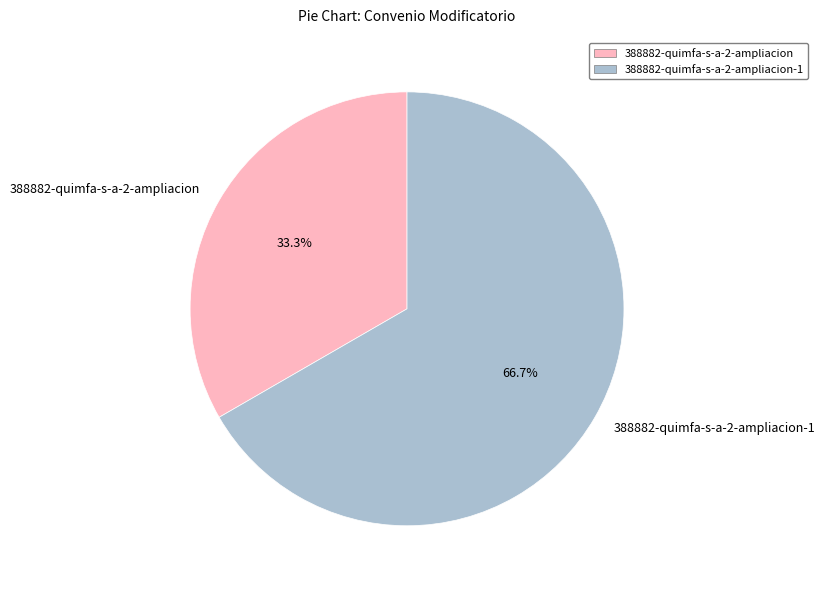

Approximately how many times larger is the value at 388882-quimfa-s-a-2-ampliacion-1 compared to 388882-quimfa-s-a-2-ampliacion?

2.0